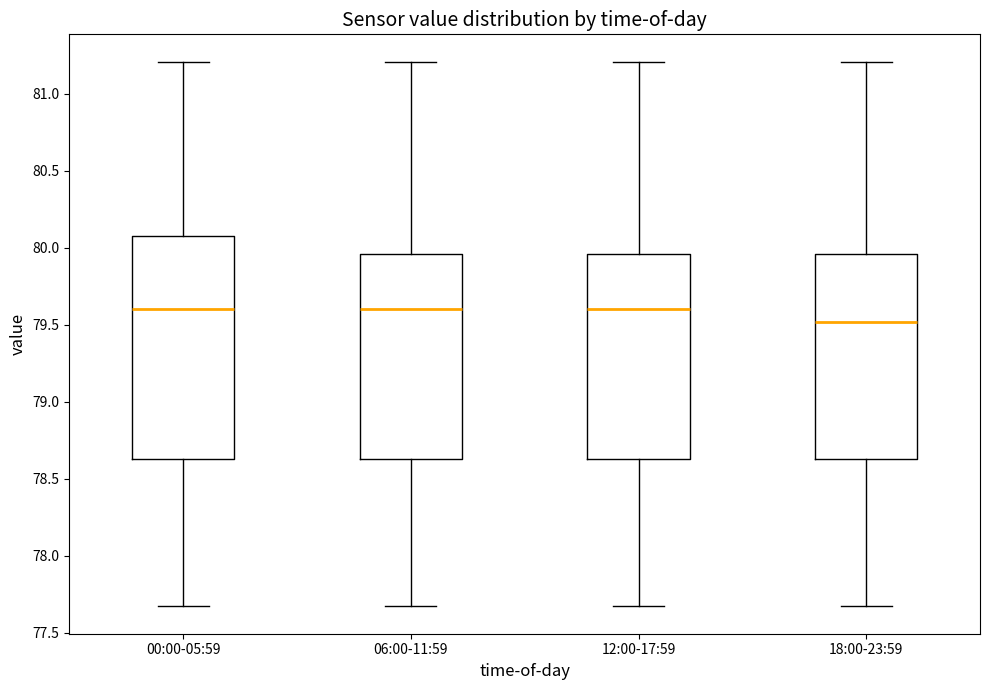

Where is the upper edge of the box for 06:00-11:59 on the y-axis? The values are not printed on the chart, so give them approximately, as read against the axis.

79.95